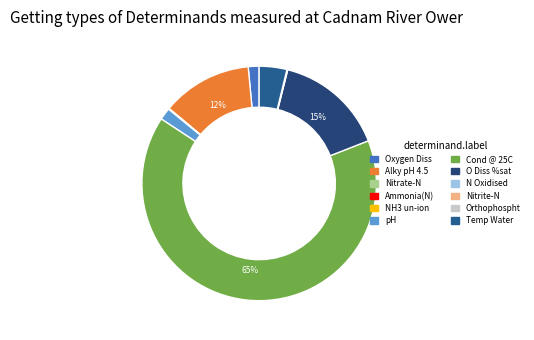

The NH3 un-ion slice represents 1% of the pie. True or false?

False